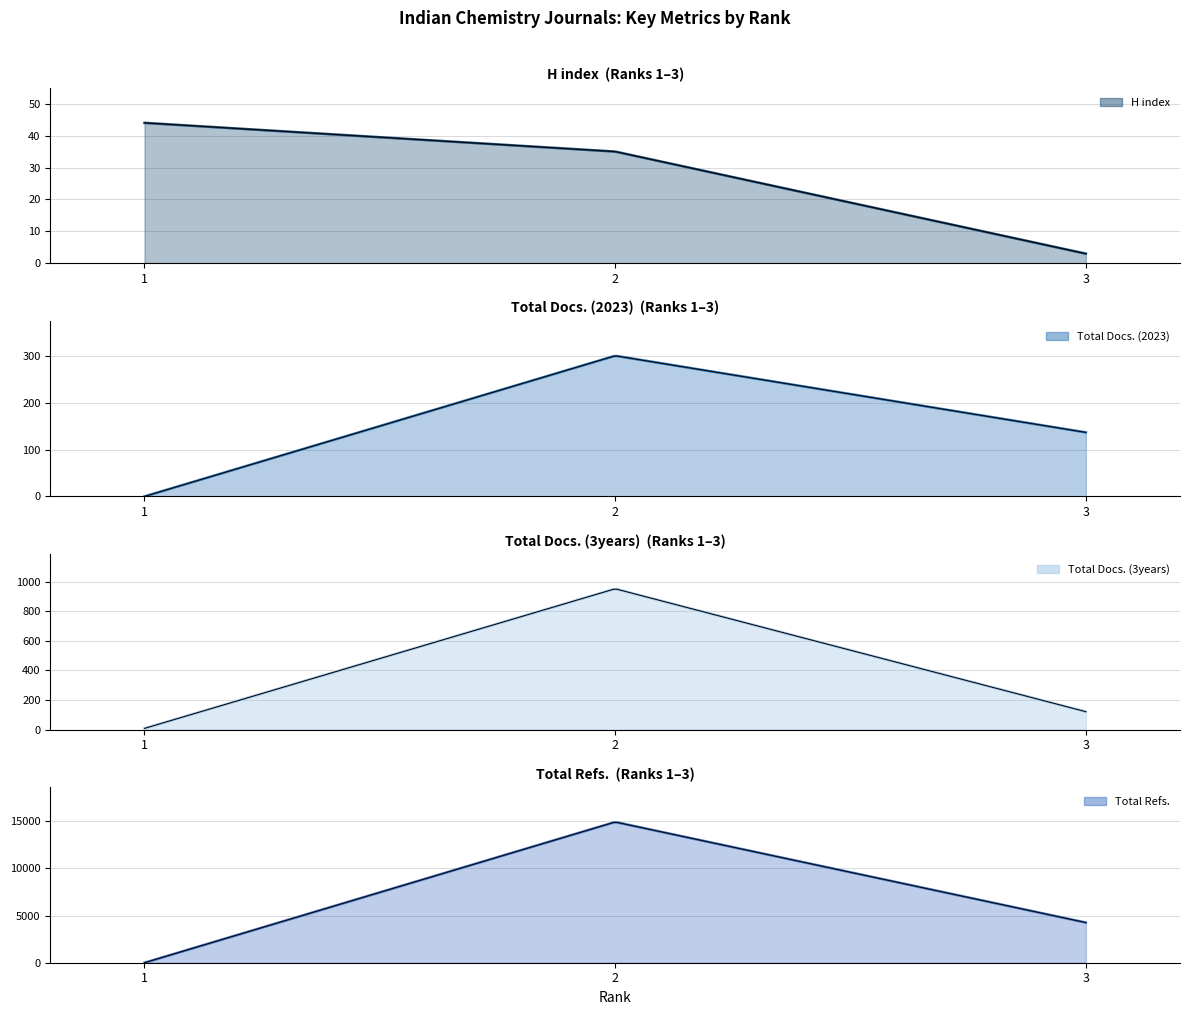

What is the greatest value displayed?

14935